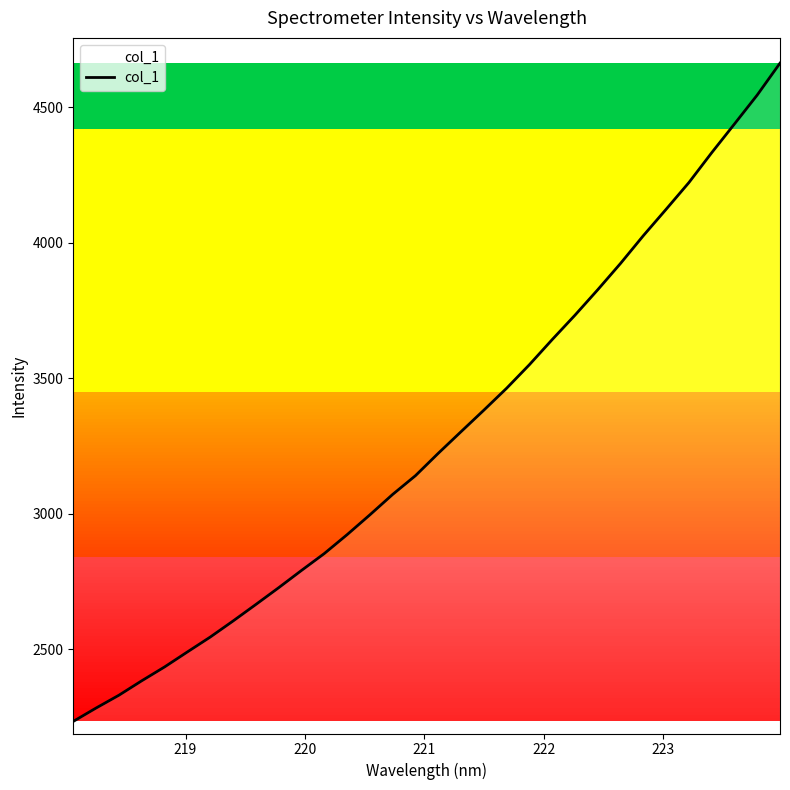

How many lines are shown in the chart?

1